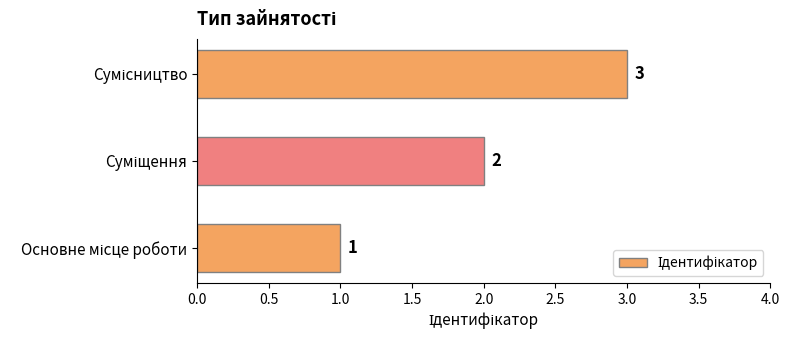

What is the maximum value shown in the chart?

3